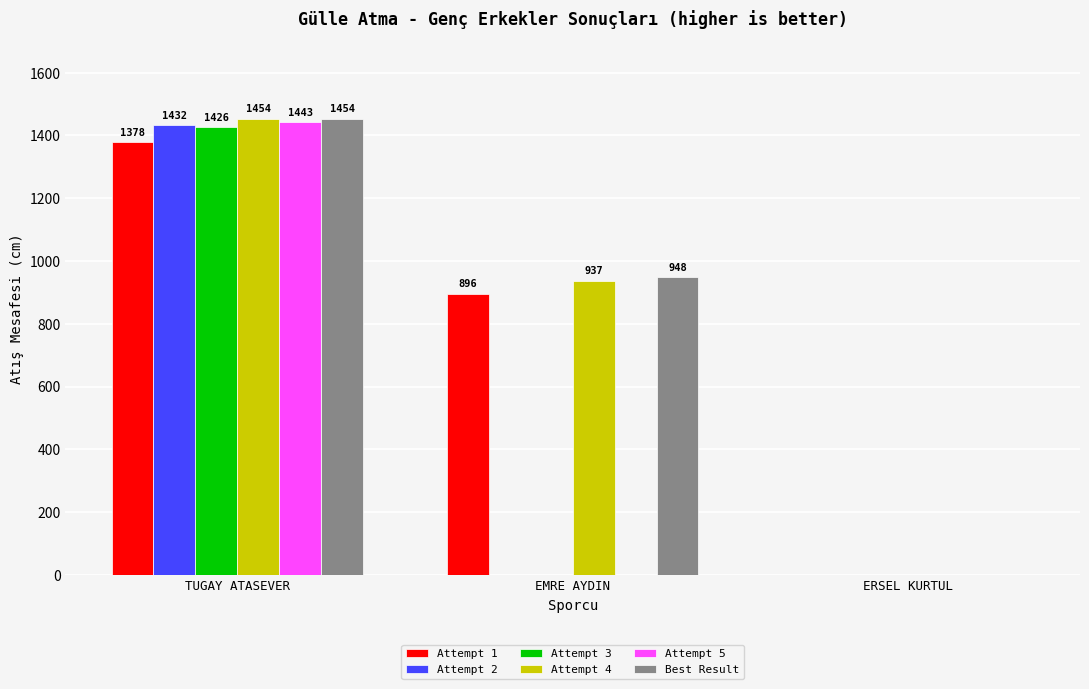

Reading left to right, list all the values displayed in this chart.

Attempt 1: TUGAY ATASEVER=1378	EMRE AYDIN=896	ERSEL KURTUL=0
Attempt 2: TUGAY ATASEVER=1432	EMRE AYDIN=0	ERSEL KURTUL=0
Attempt 3: TUGAY ATASEVER=1426	EMRE AYDIN=0	ERSEL KURTUL=0
Attempt 4: TUGAY ATASEVER=1454	EMRE AYDIN=937	ERSEL KURTUL=0
Attempt 5: TUGAY ATASEVER=1443	EMRE AYDIN=0	ERSEL KURTUL=0
Best Result: TUGAY ATASEVER=1454	EMRE AYDIN=948	ERSEL KURTUL=0